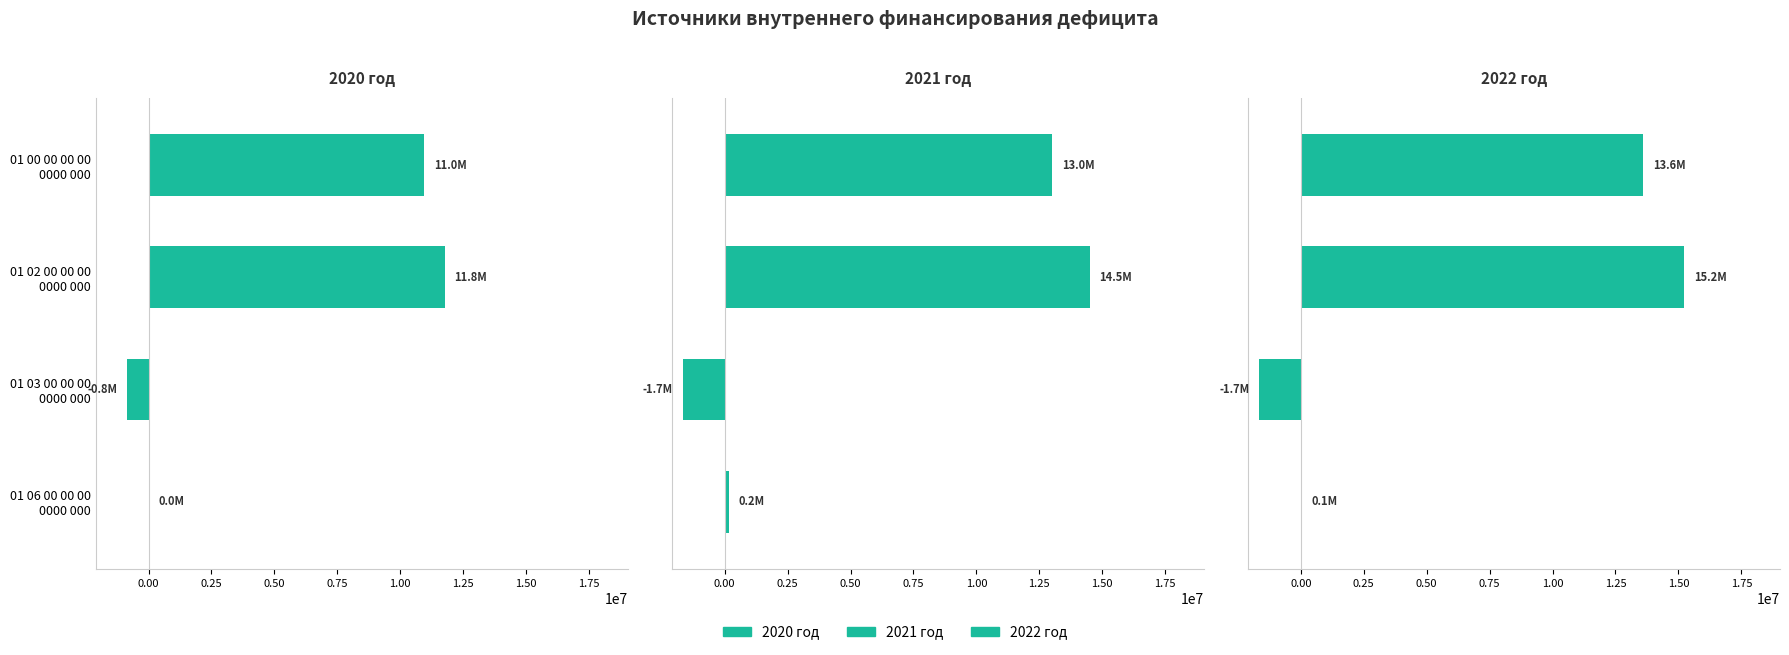

Which series has the widest spread of values?

2022 год